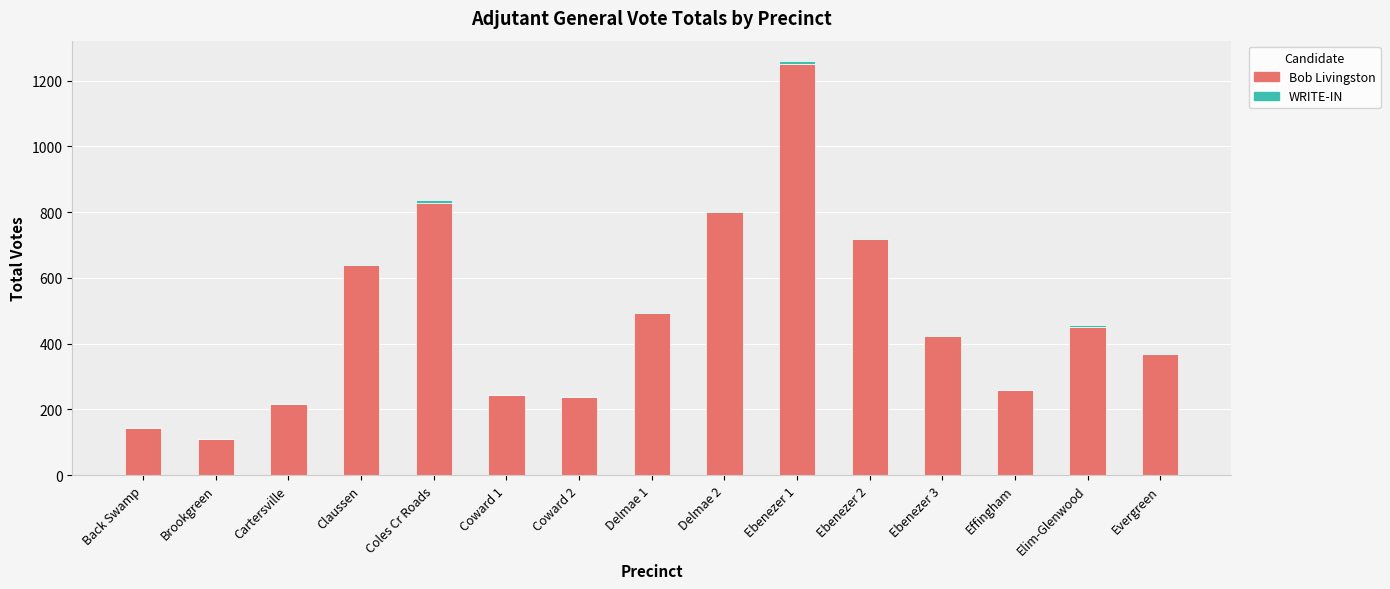

At which label is Bob Livingston closest to 680?

Claussen